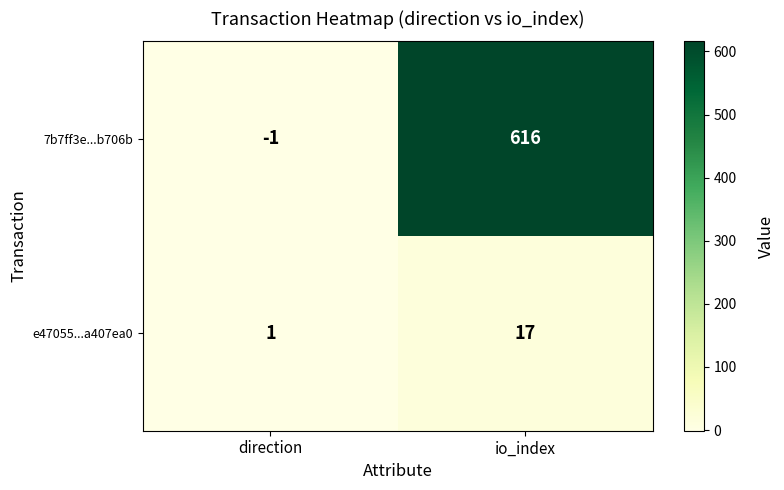

What is the total value across all series at io_index?

633